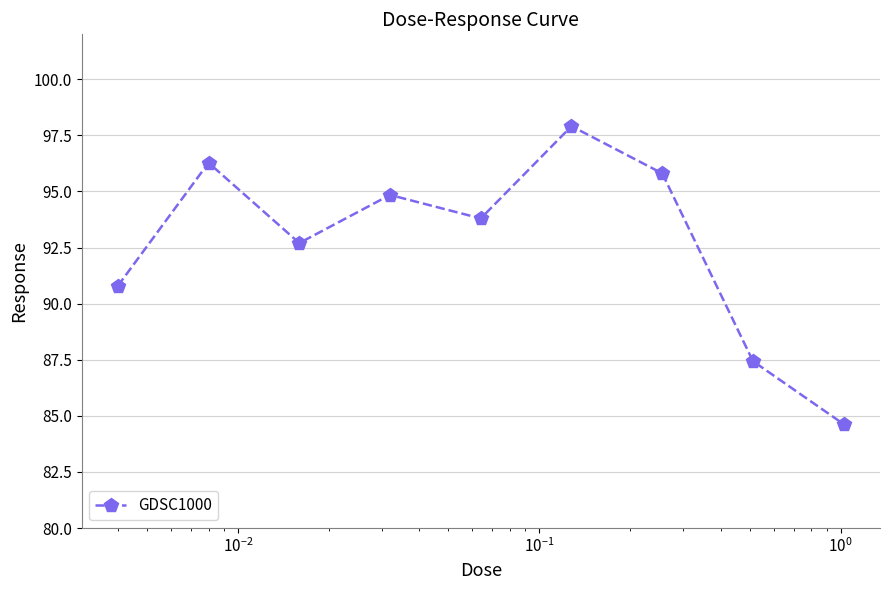

How many interior local valleys (lower than both neighbors) does the data have?

2